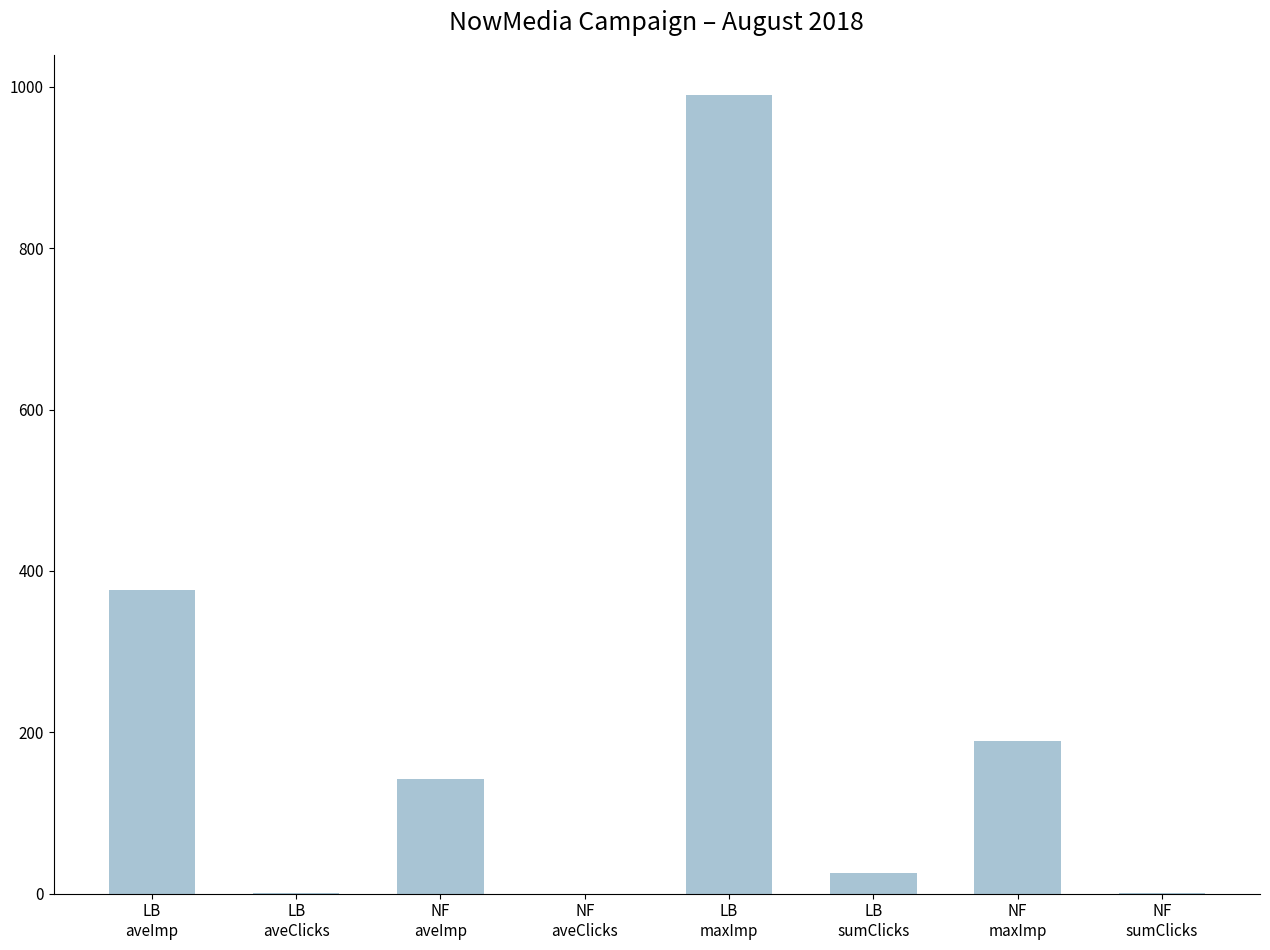

What is the maximum value shown in the chart?

990.0